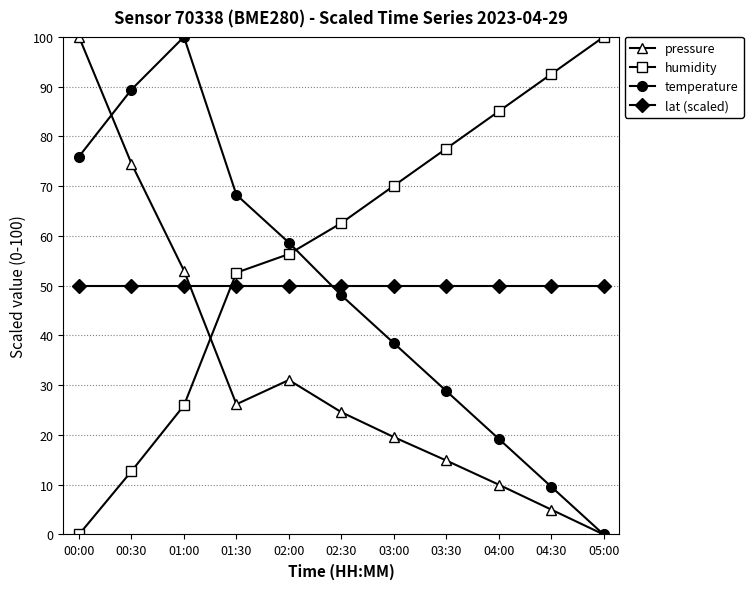

What is the total value across all series at 02:30?

185.3